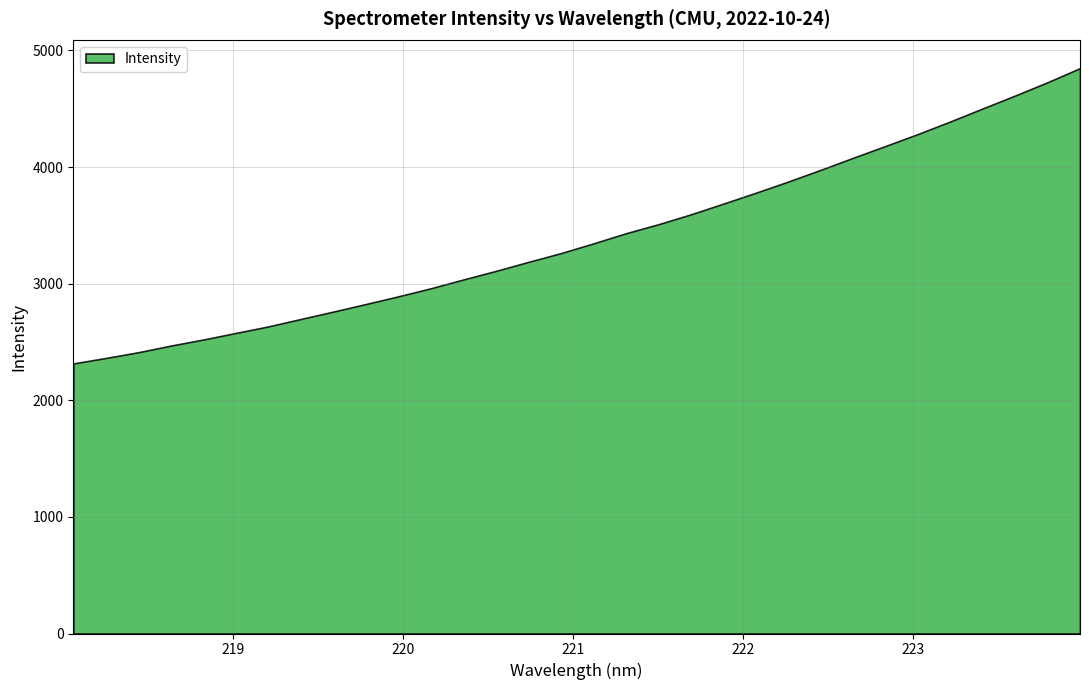

Rank the categories by value from highest to lowest.

223.9802, 223.7895, 223.5987, 223.408, 223.2172, 223.0264, 222.8355, 222.6447, 222.4538, 222.263, 222.0721, 221.8812, 221.6902, 221.4993, 221.3083, 221.1174, 220.9264, 220.7354, 220.5444, 220.3533, 220.1623, 219.9712, 219.7801, 219.589, 219.3979, 219.2067, 219.0156, 218.8244, 218.6332, 218.442, 218.2508, 218.0596